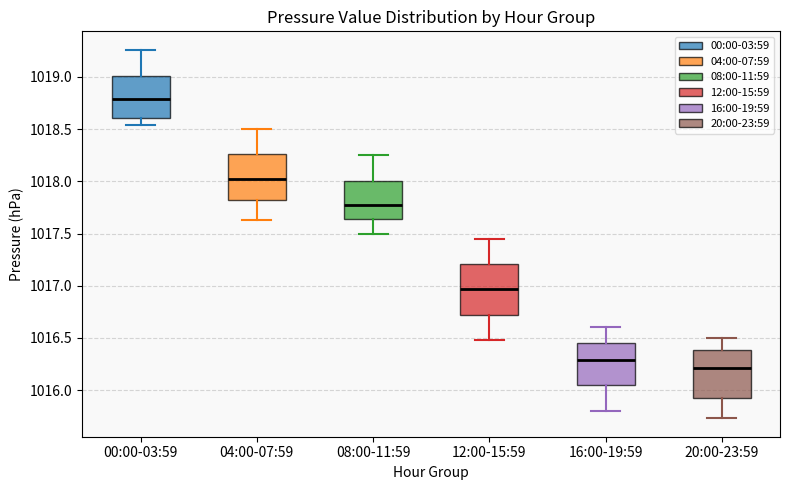

Reading left to right, read every box against the y-axis: the position of its median line, the range the box covers, and the ends of its whiskers. The values are not printed on the chart, so give them approximately, as read against the axis.

00:00-03:59: median 1018.80, box 1018.60 to 1019.00, whiskers 1018.55 to 1019.25
04:00-07:59: median 1018.00, box 1017.85 to 1018.25, whiskers 1017.65 to 1018.50
08:00-11:59: median 1017.75, box 1017.65 to 1018.00, whiskers 1017.50 to 1018.25
12:00-15:59: median 1016.95, box 1016.70 to 1017.20, whiskers 1016.50 to 1017.45
16:00-19:59: median 1016.30, box 1016.05 to 1016.45, whiskers 1015.80 to 1016.60
20:00-23:59: median 1016.20, box 1015.90 to 1016.40, whiskers 1015.75 to 1016.50